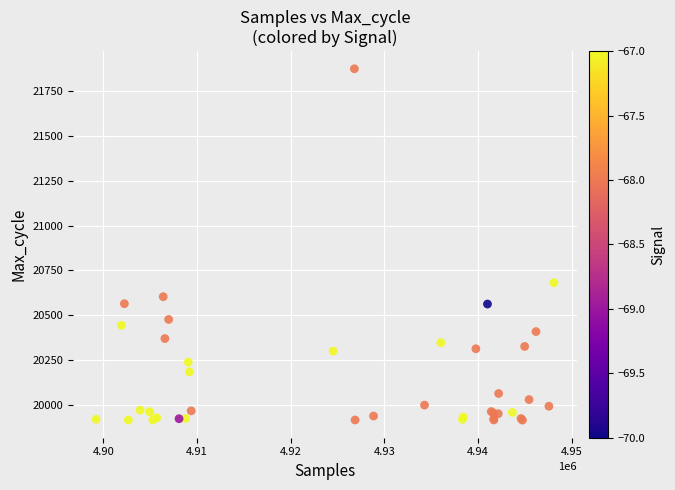

What Y value in the scatter plot is closest to 20895?

20681